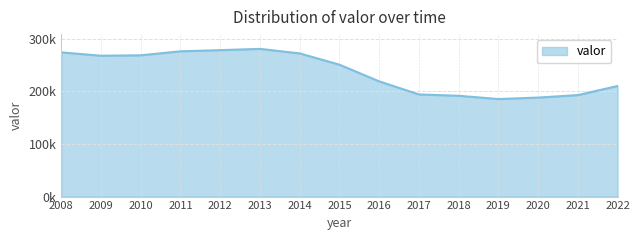

Approximately how many times larger is the value at 2022 compared to 2015?

0.8